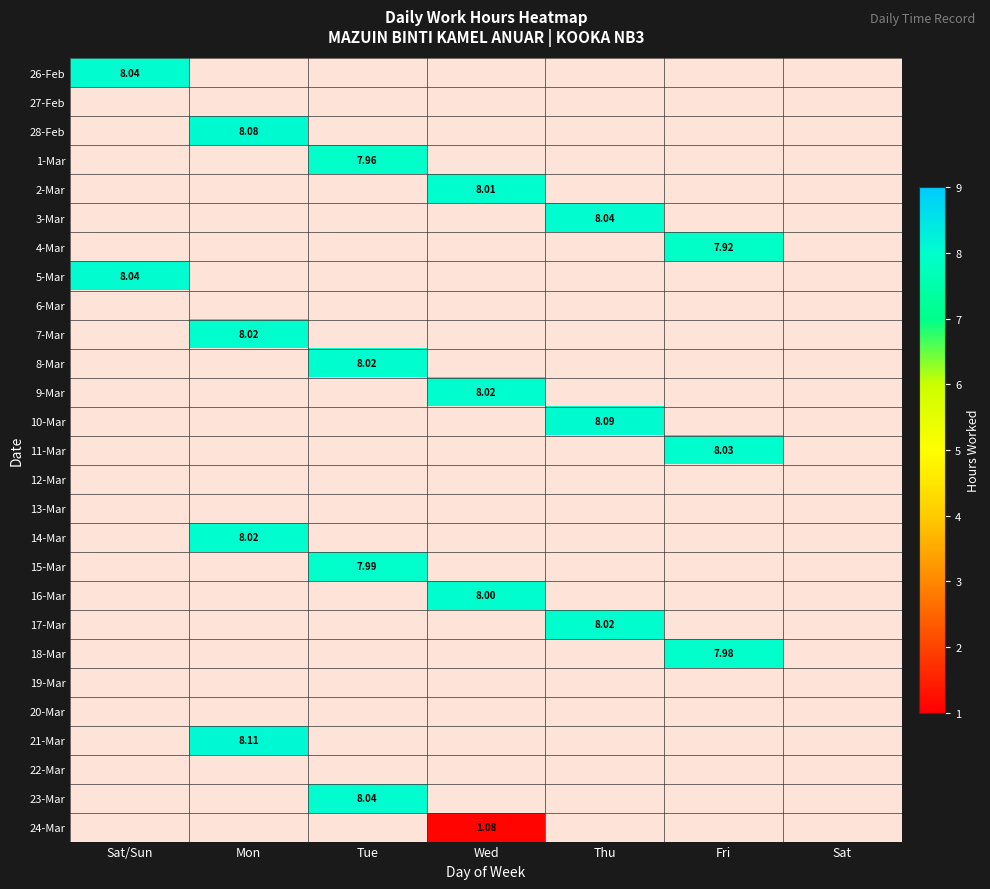

At how many categories does at least one series exceed 5?

6